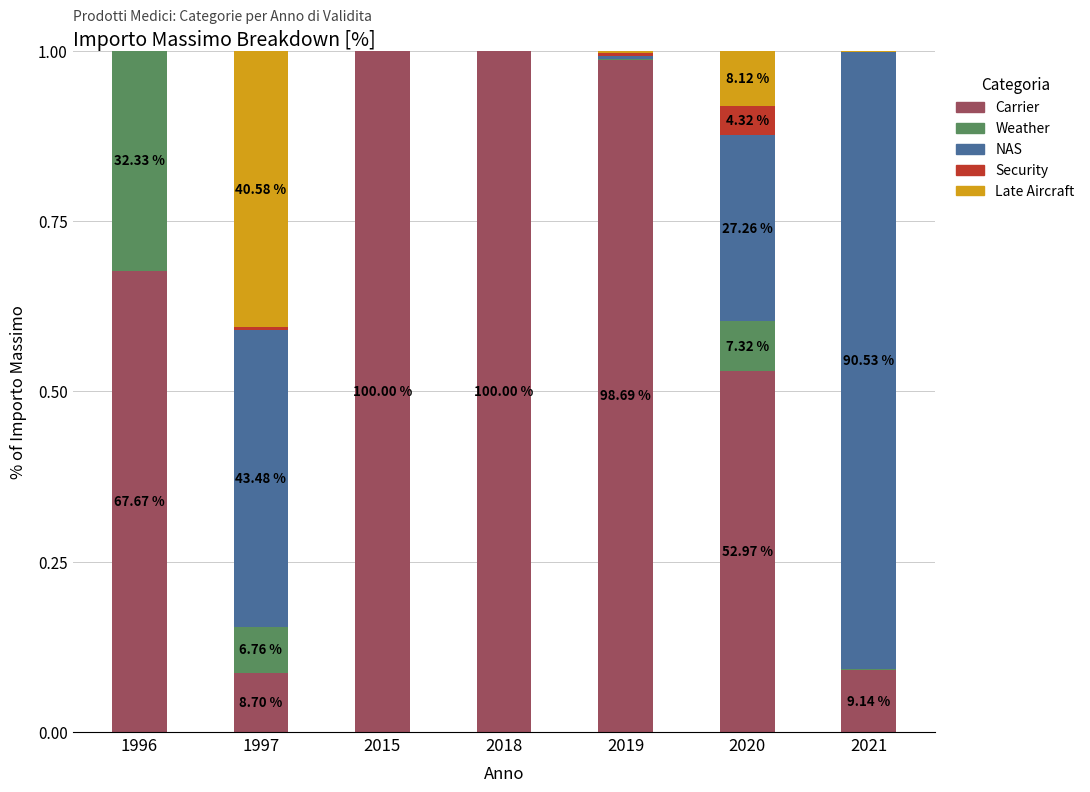

Rank the series at 2018 from lowest to highest value.

Weather, NAS, Security, Late Aircraft, Carrier